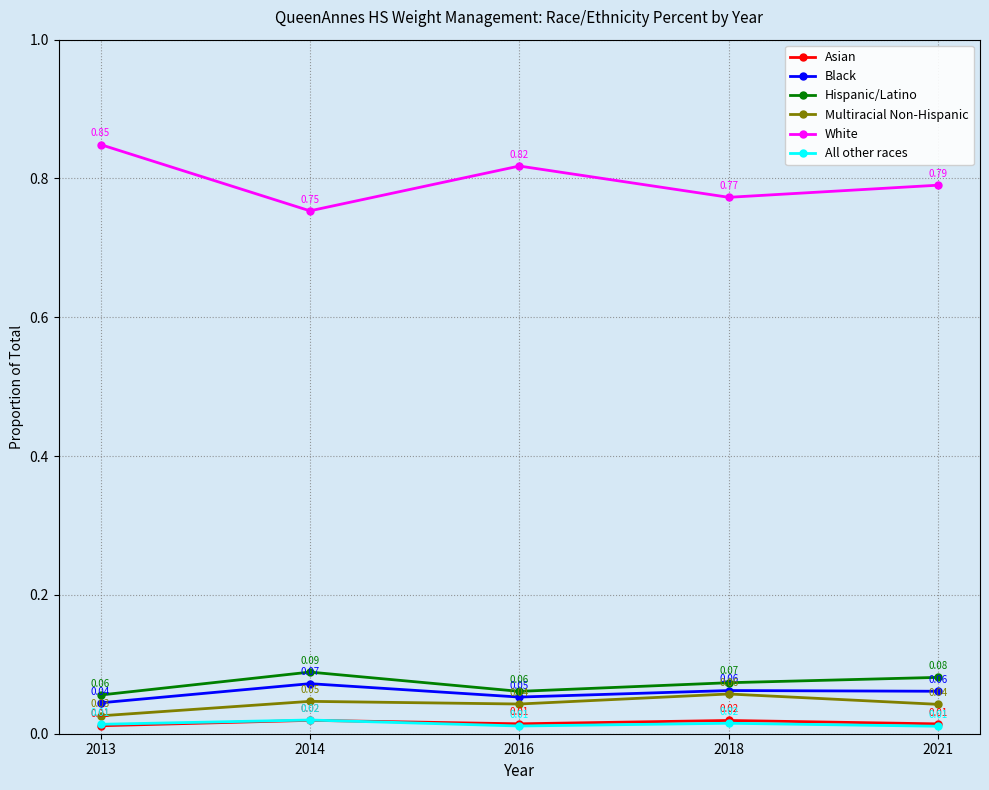

Is the value of White at 2016 greater than the value of Asian at 2016?

Yes